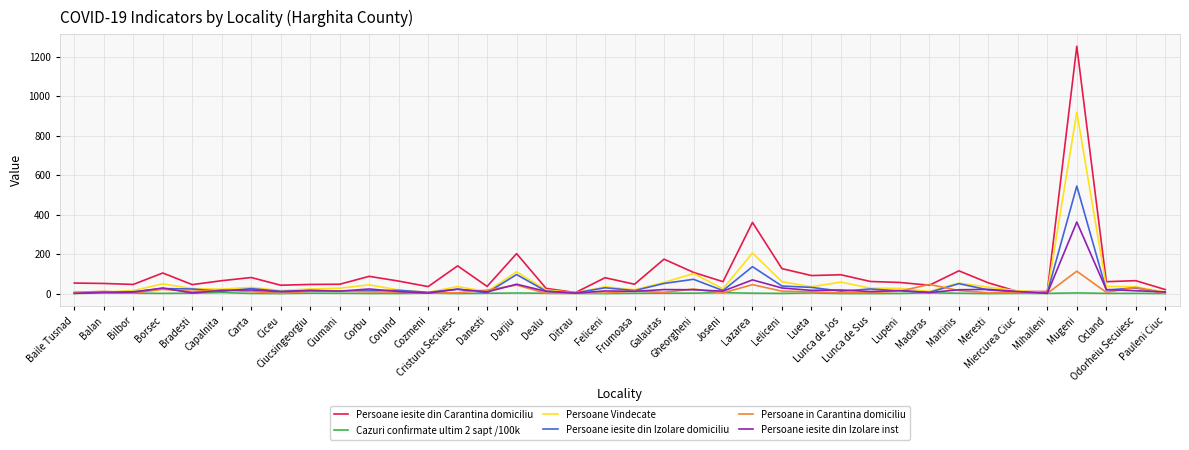

What is the difference between the second highest and minimum values in the Persoane iesite din Carantina domiciliu series?

355.0